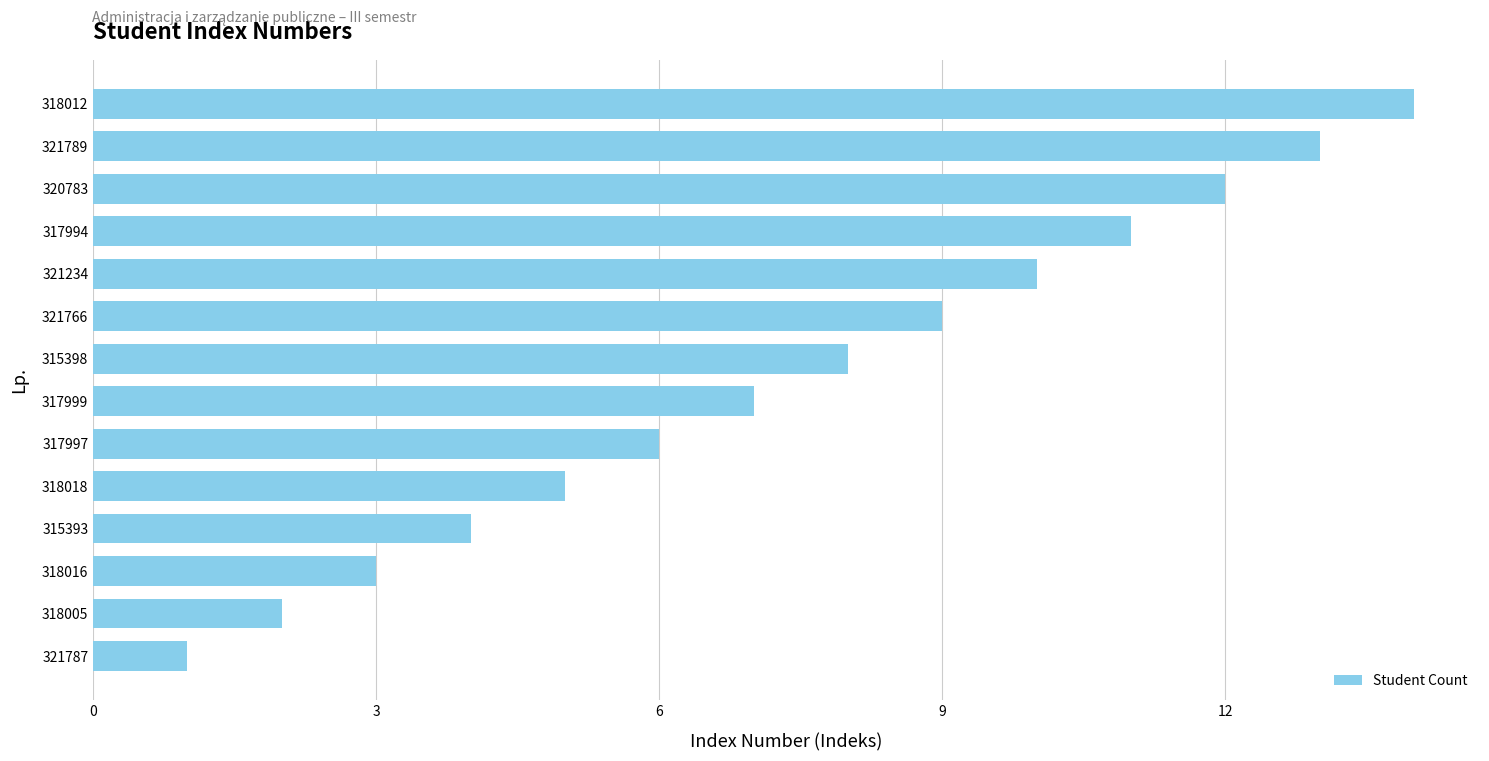

Are the bars horizontal?

Yes